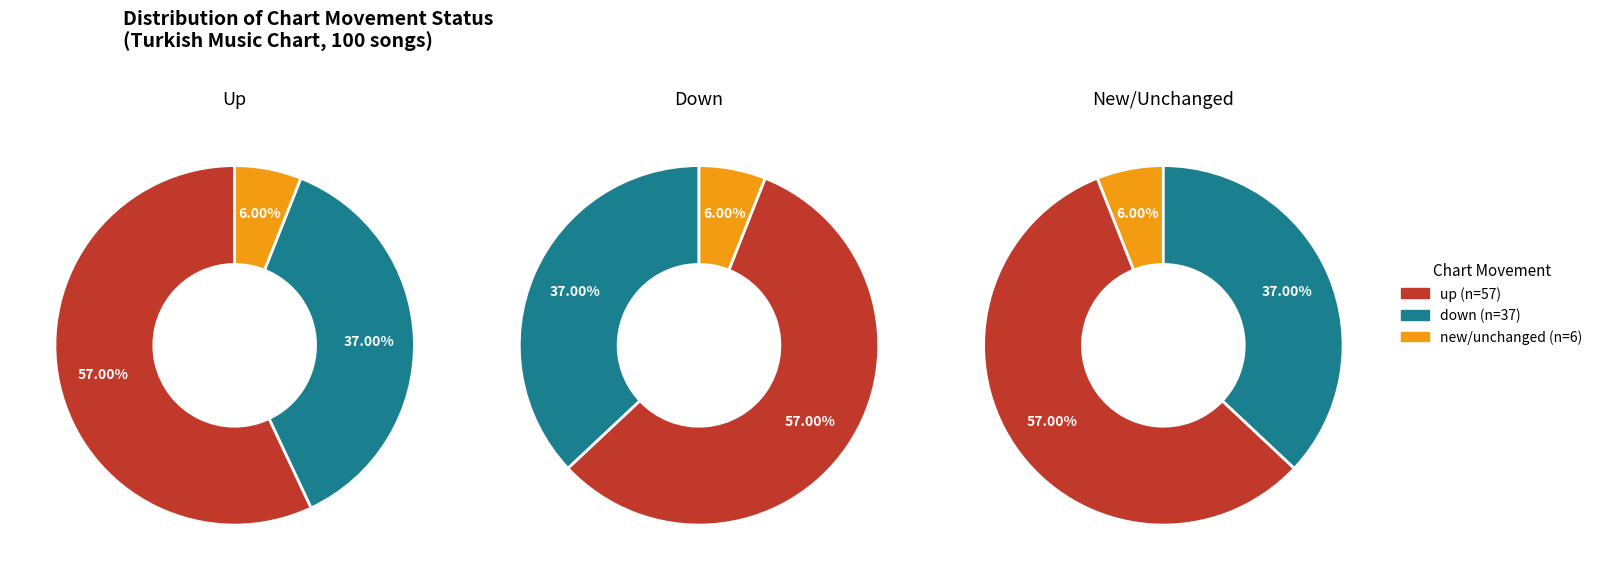

Is the sum of - and down greater than half?

No